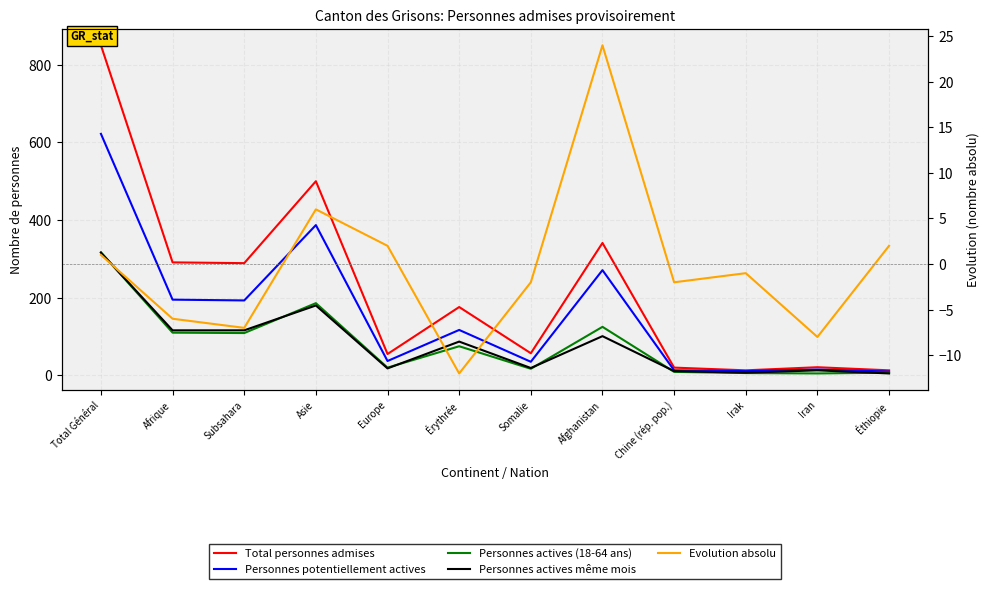

What is the total value across all series at Éthiopie?

37